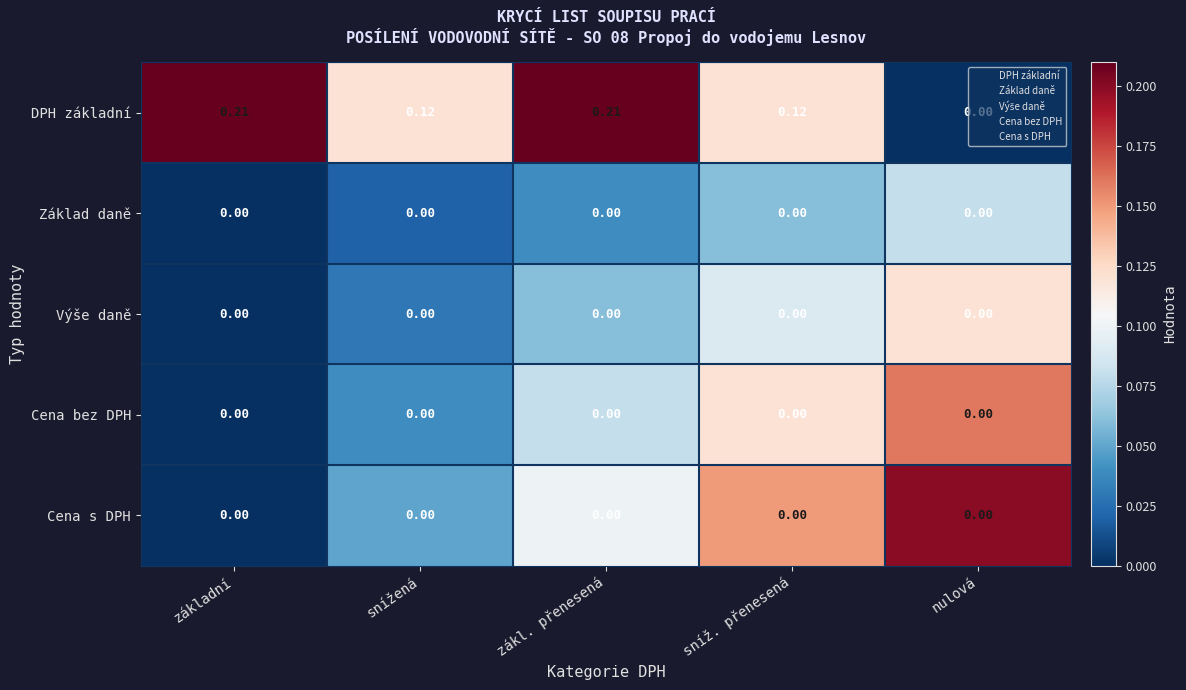

Which series has the widest spread of values?

DPH základní